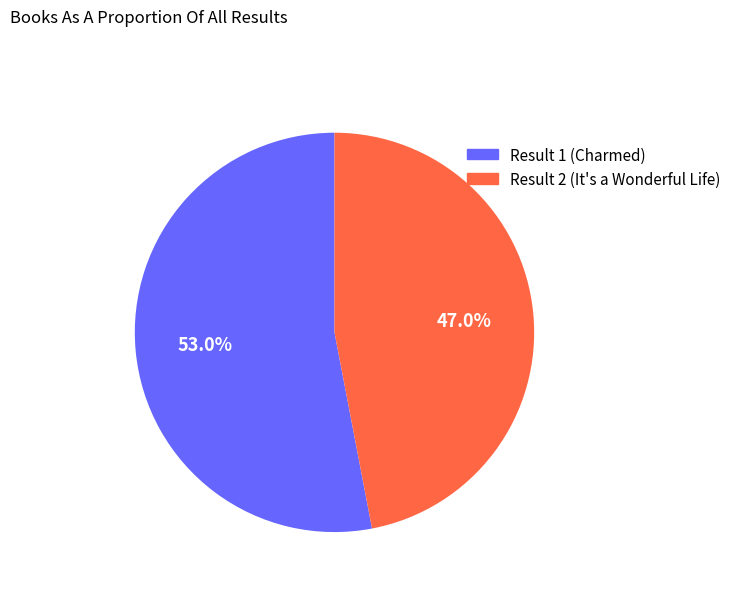

Is there a majority slice in this chart?

Yes